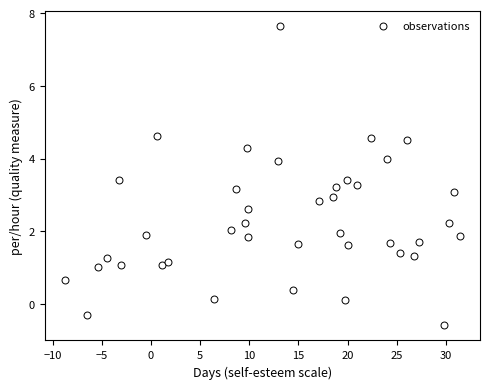

What is the range of Y values (max minus min)?

8.2